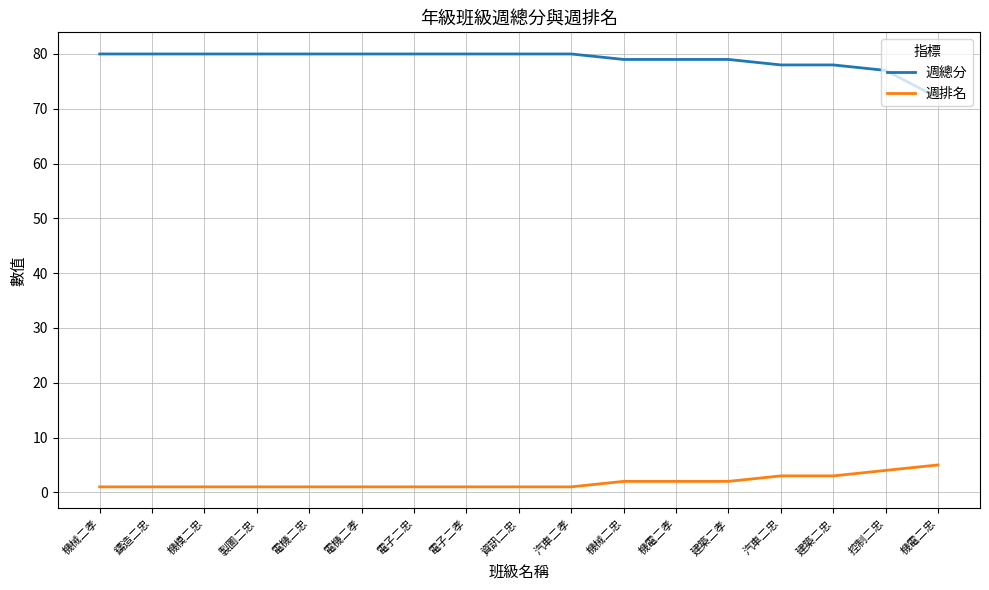

True or false: 週排名 and 週總分 intersect in this chart.

False